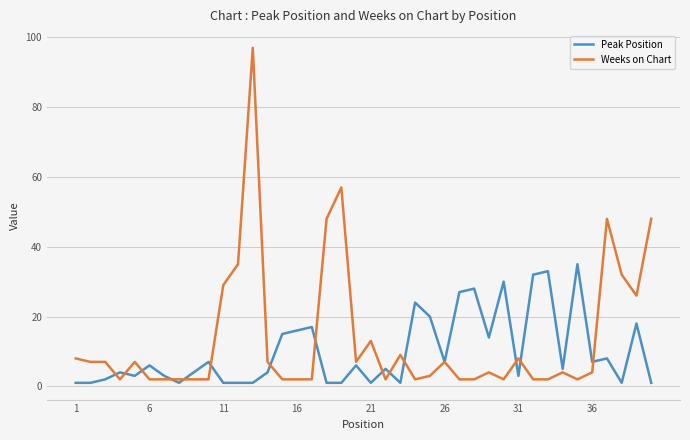

Which series has the largest range (max minus min)?

Weeks on Chart